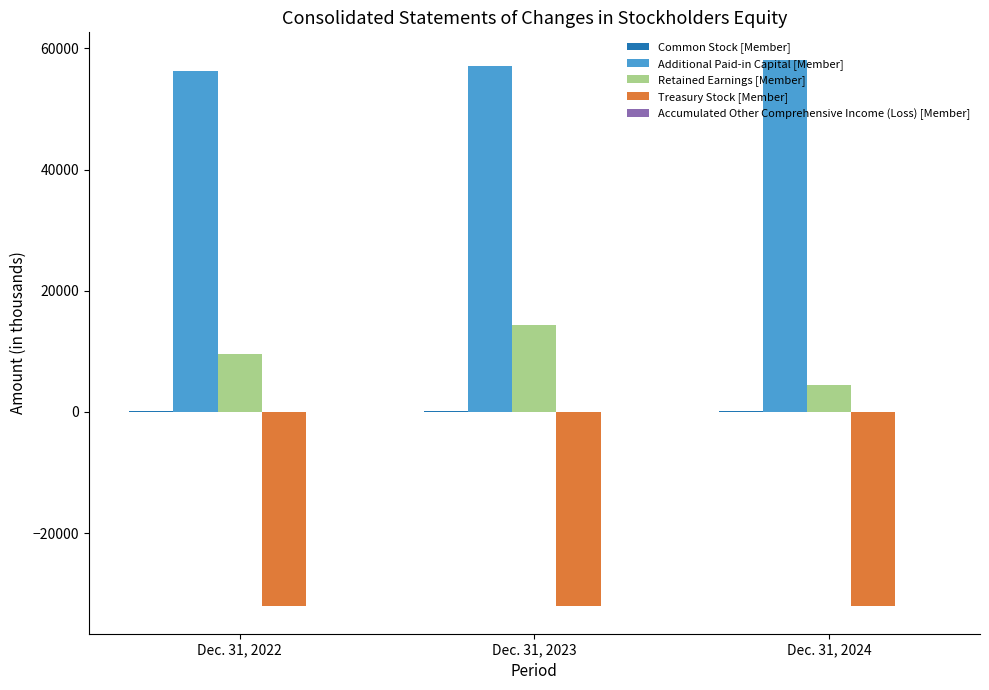

What is the sum of all Treasury Stock [Member] values?

-96330